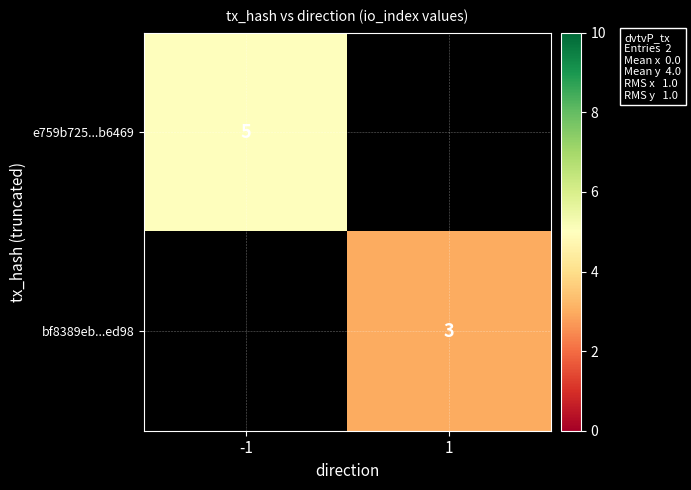

The bf8389eb...ed98 series shows 2 at 1. True or false?

False